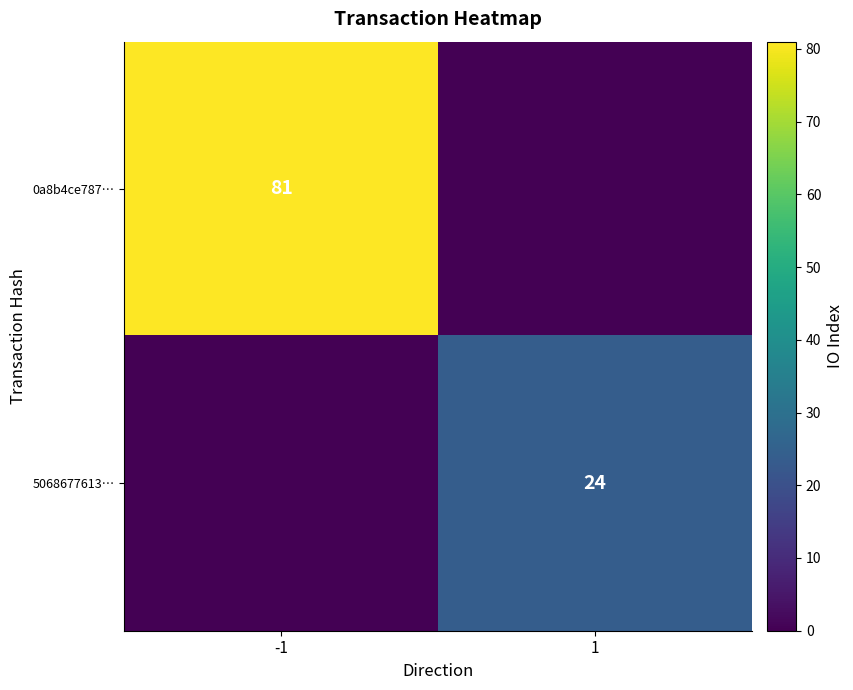

The value of 5068677613… at 1 is 24. True or false?

True